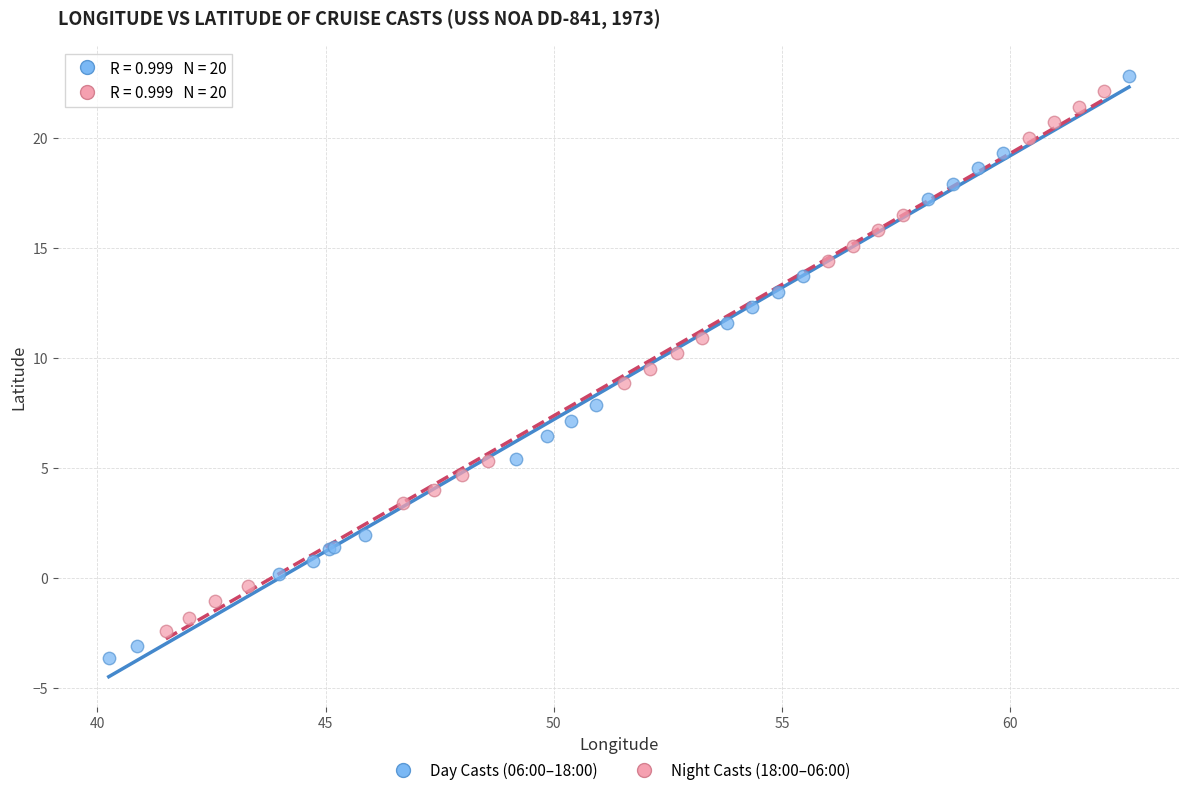

Which series reaches the minimum Y coordinate?

Day Casts (06:00–18:00)